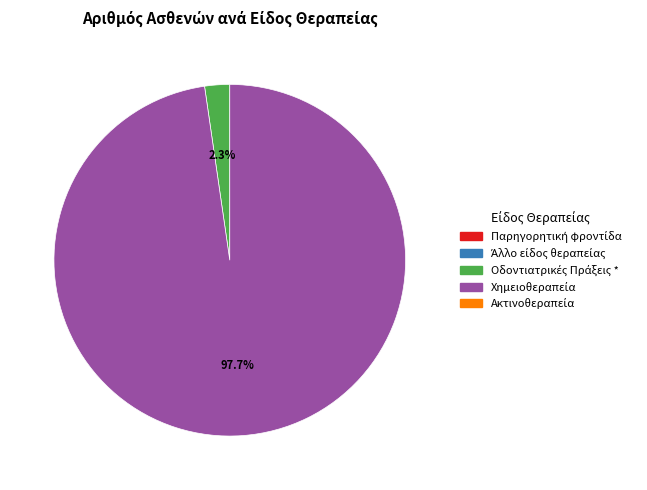

Does any single category account for the majority?

Yes